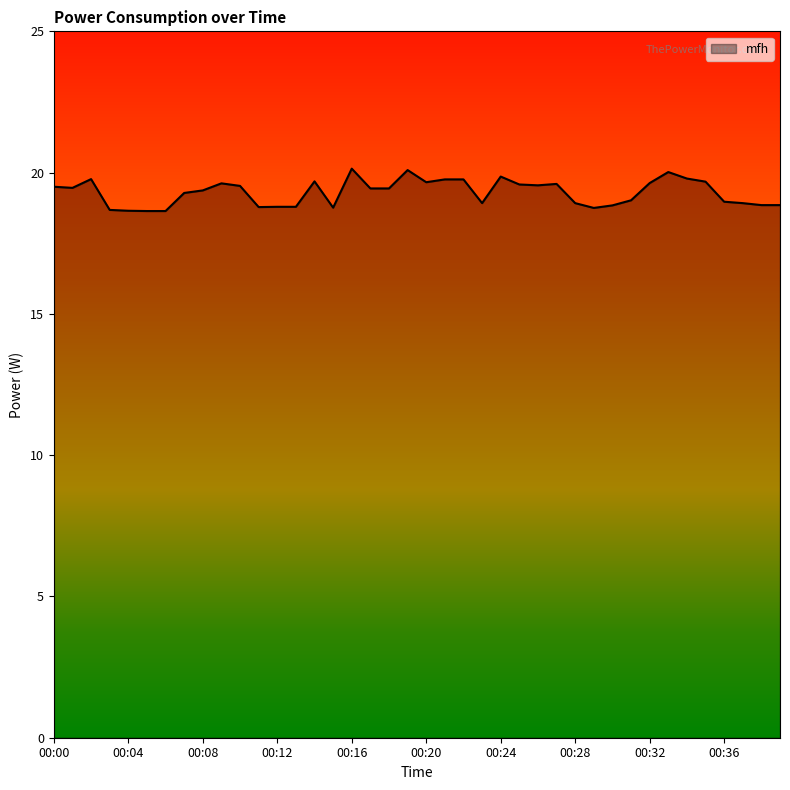

What is the maximum value shown in the chart?

20.1